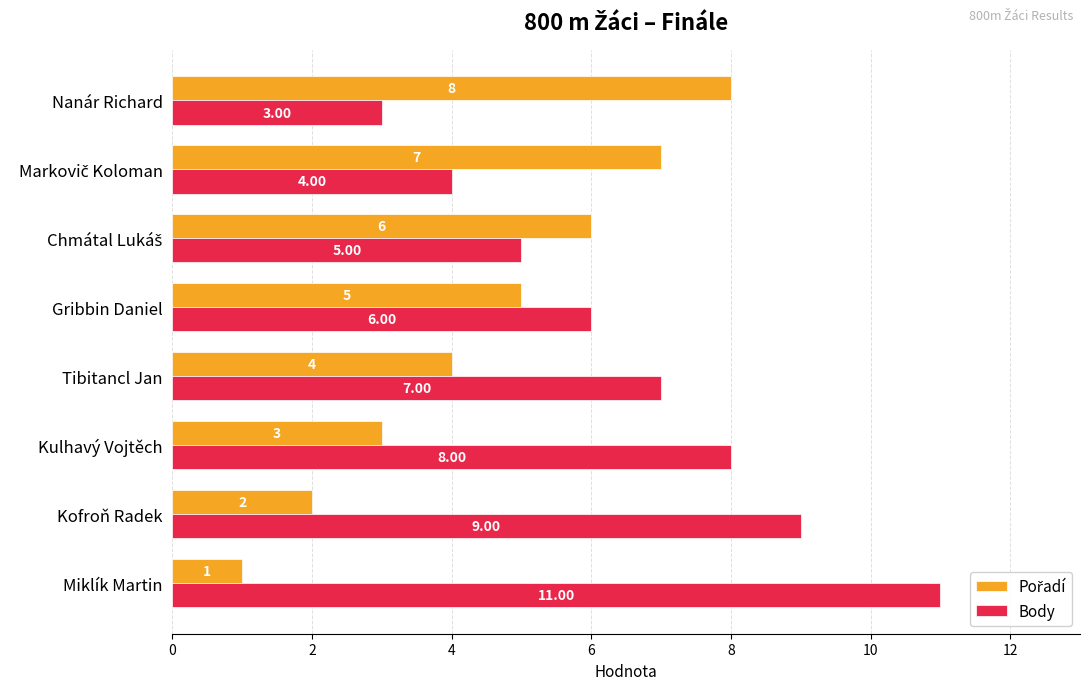

Which series has the widest spread of values?

Body